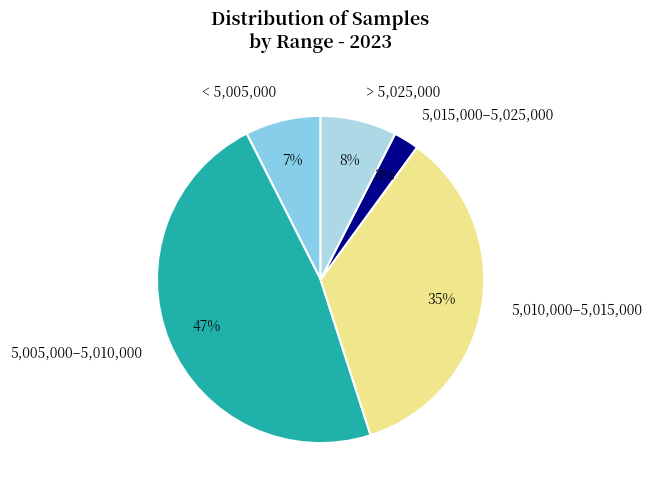

To the nearest percent, what percentage of the pie is 5,010,000–5,015,000?

35%